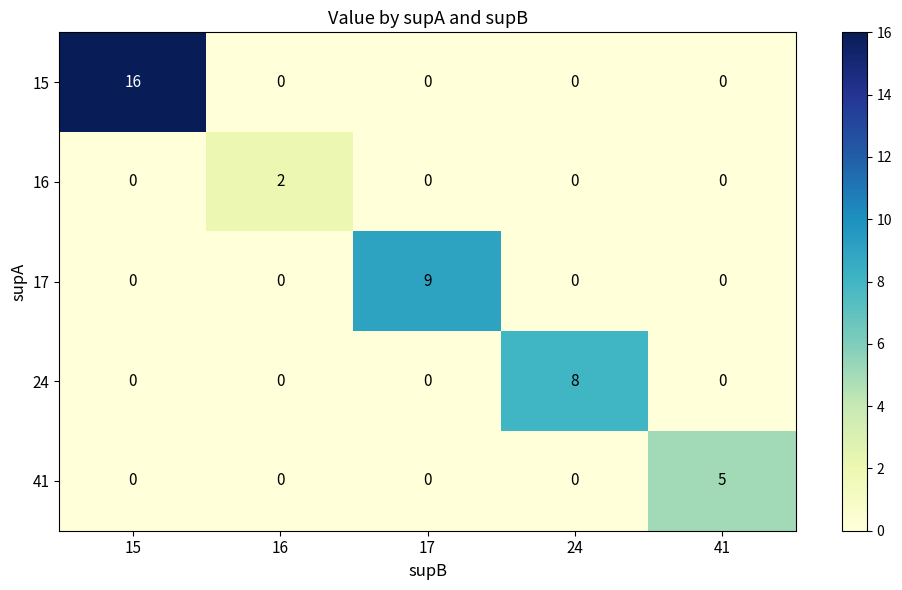

True or false: 41 has a value of 0 at 15.

True